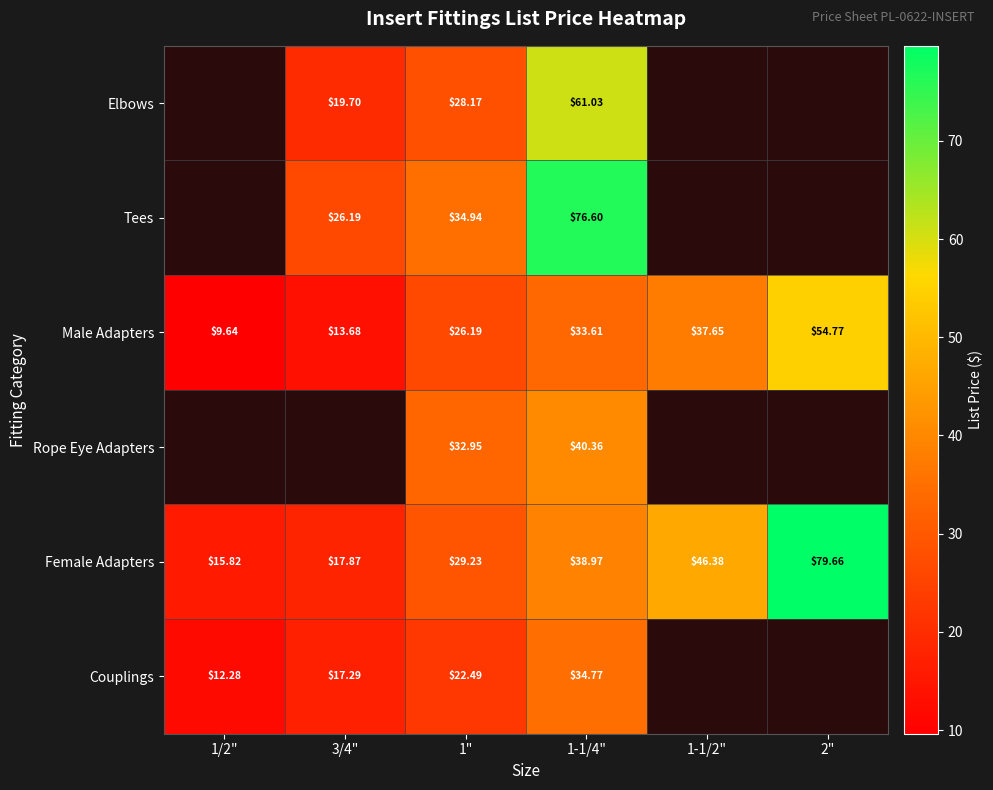

Rank the series at 1" from lowest to highest value.

Couplings, Male Adapters, Elbows, Female Adapters, Rope Eye Adapters, Tees